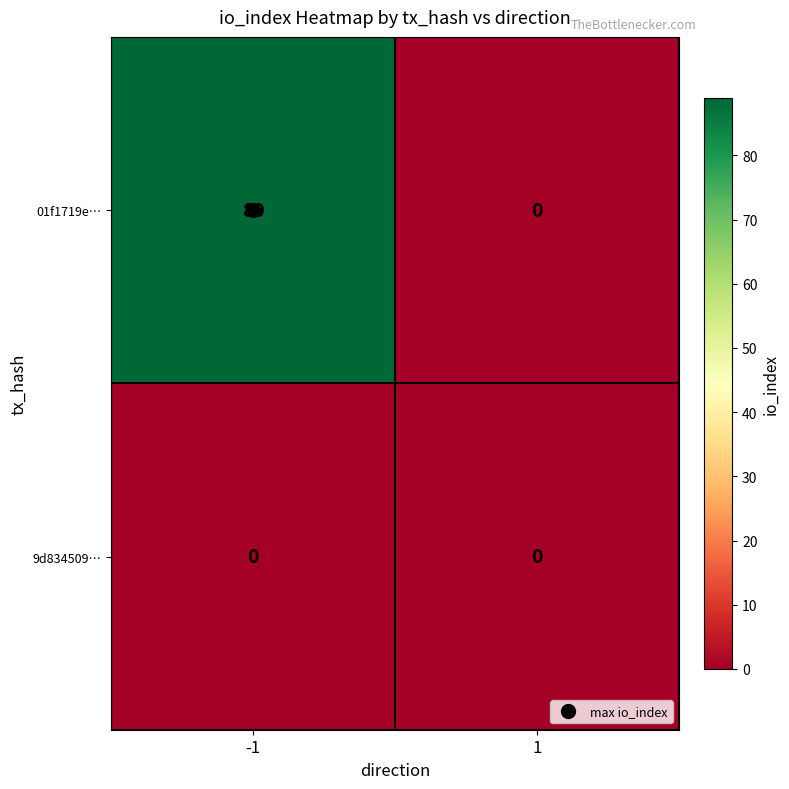

Rank the categories by 01f1719e… value from lowest to highest.

1, -1